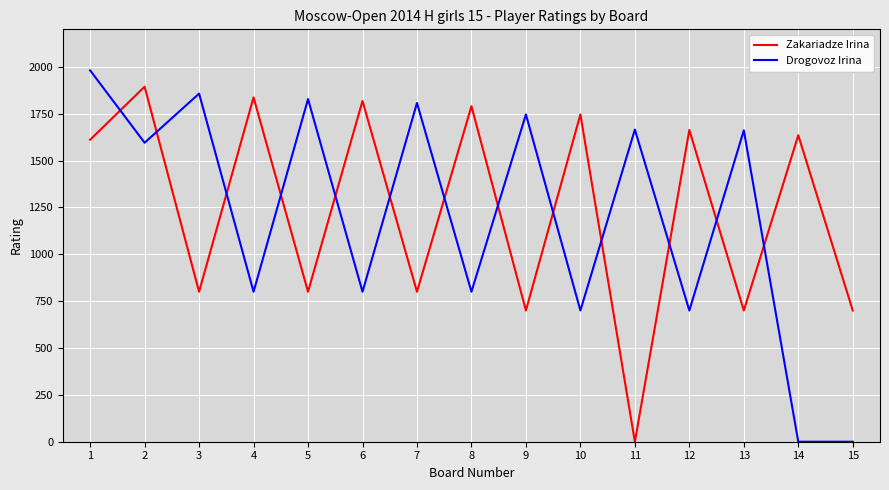

Is this an area chart (filled region under the line)?

No